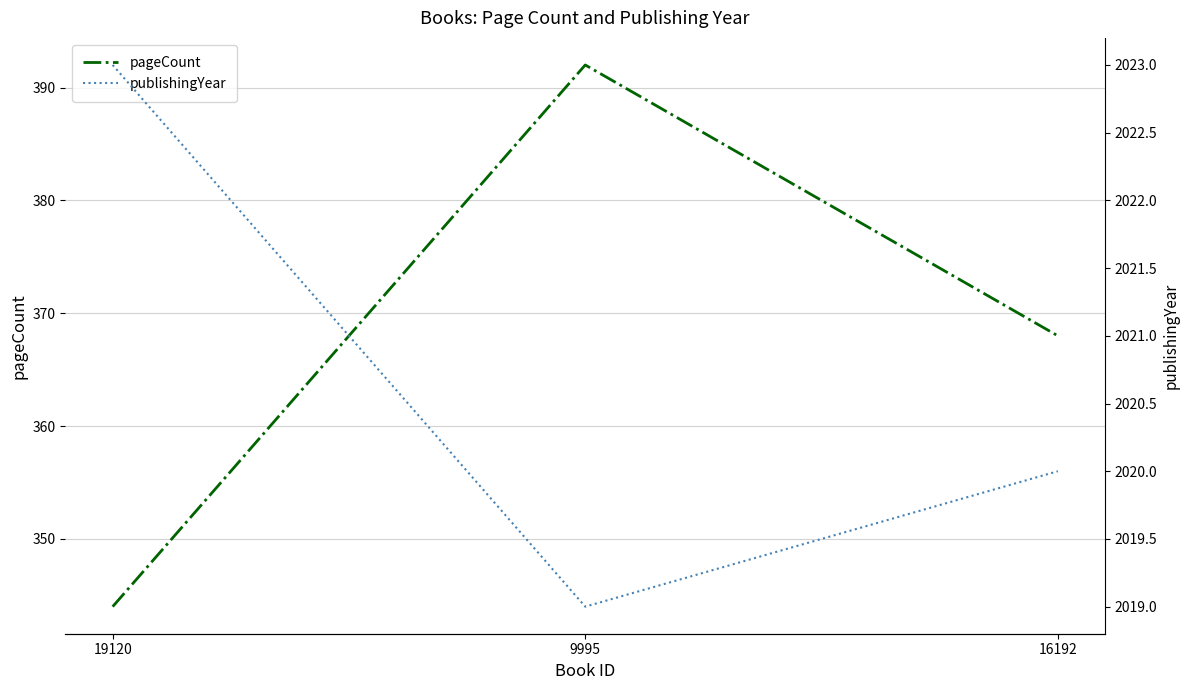

Which label corresponds to the largest value in the chart?

19120